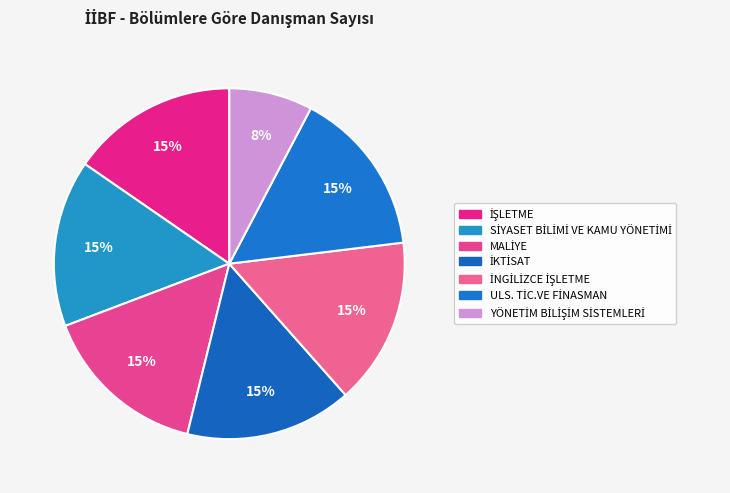

Is there a majority slice in this chart?

No